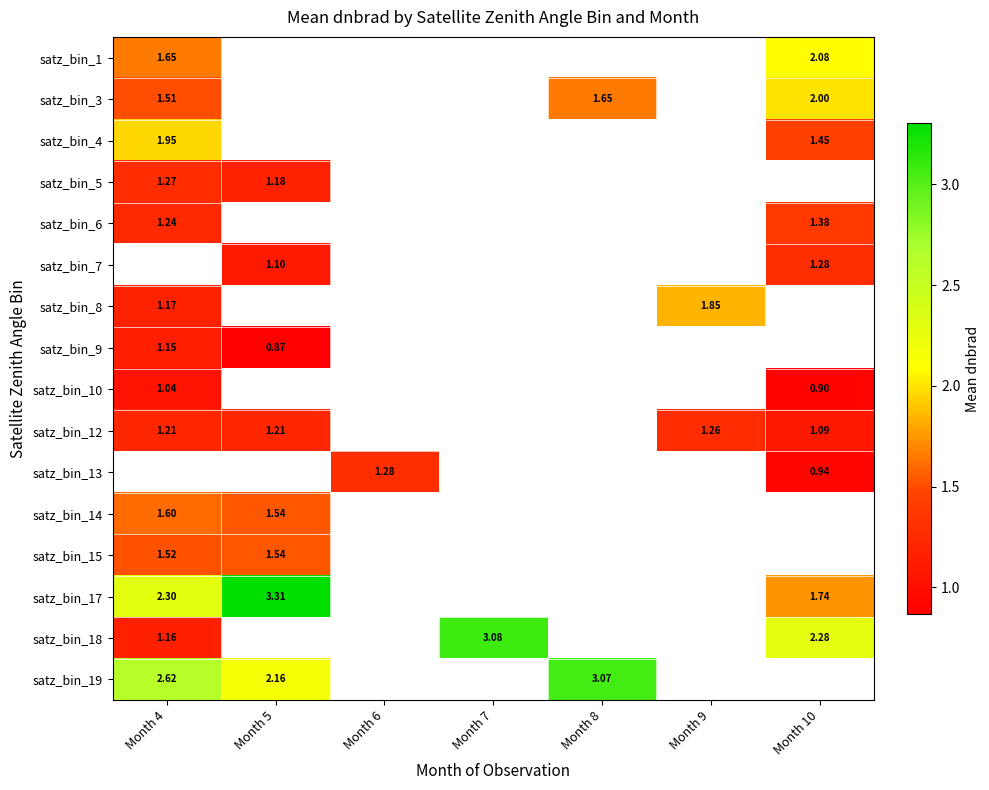

What is the minimum value for satz_bin_18?

1.2